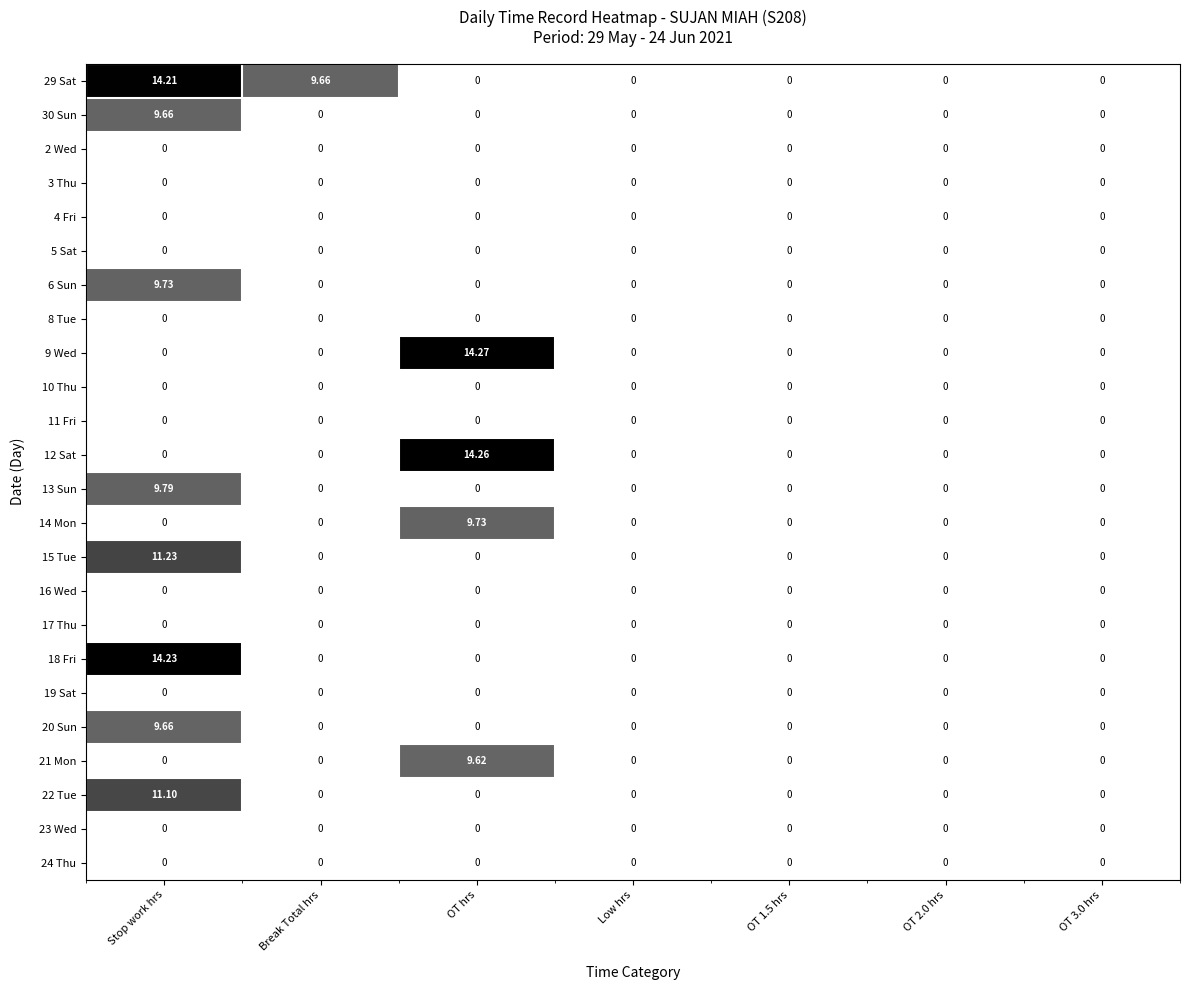

At which category is the sum across all series the highest?

Stop work hrs